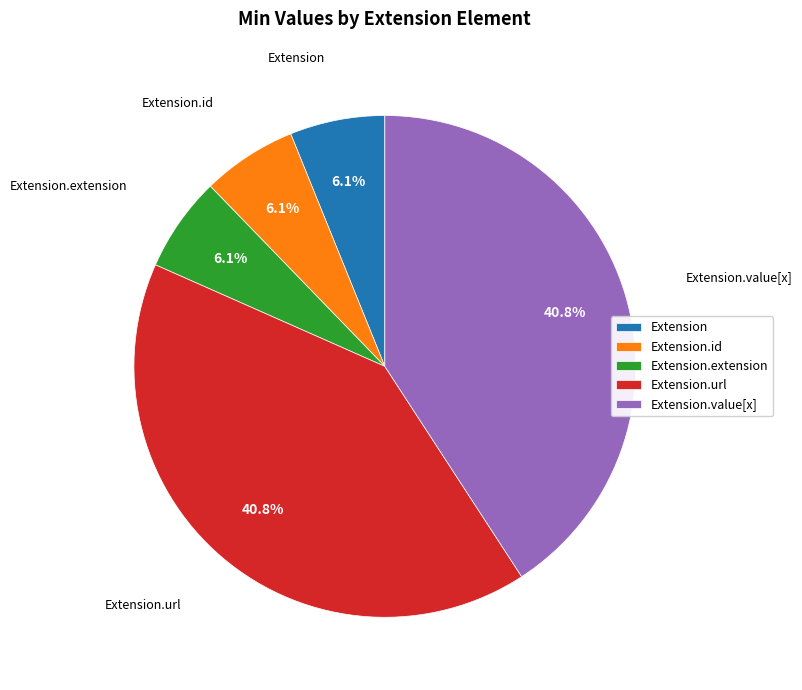

How many slices are in this pie chart?

5